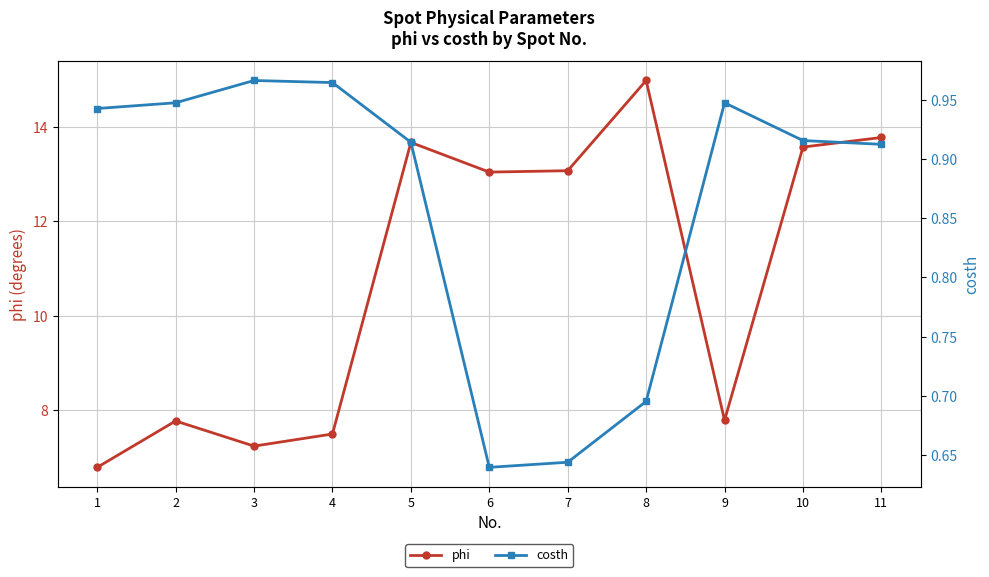

True or false: phi has a value of 7.2 at 10.

False